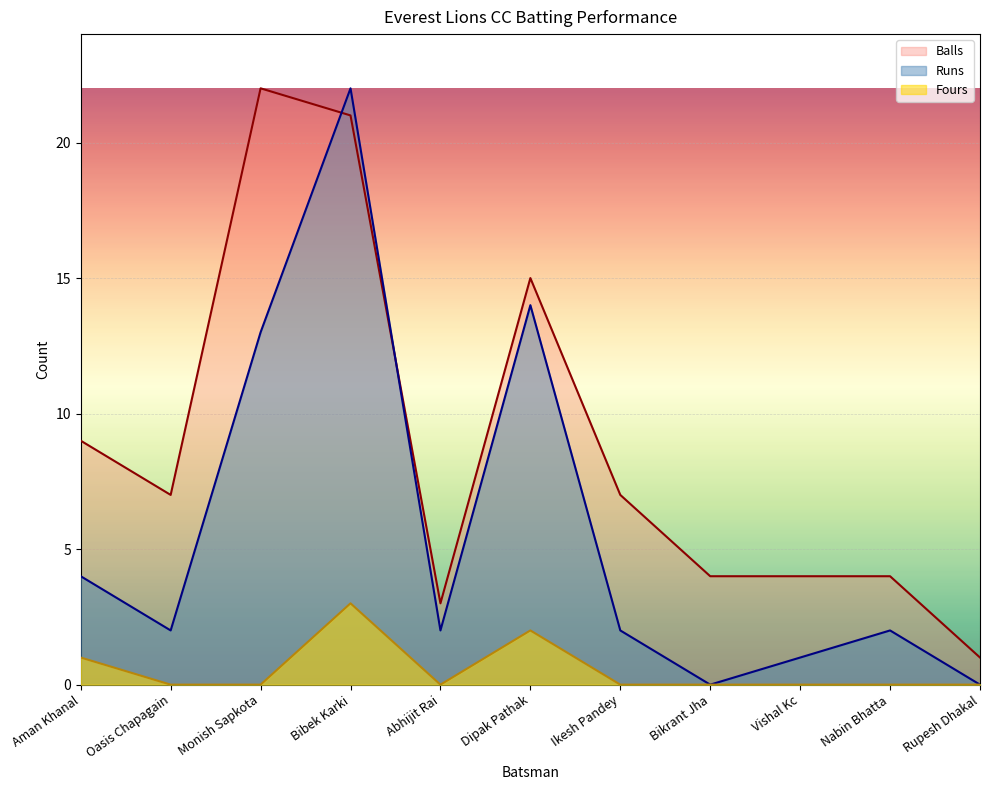

Reading left to right, list all the values displayed in this chart.

Runs: Aman Khanal=4	Oasis Chapagain=2	Monish Sapkota=13	Bibek Karki=22	Abhijit Rai=2	Dipak Pathak=14	Ikesh Pandey=2	Bikrant Jha=0	Vishal Kc=1	Nabin Bhatta=2	Rupesh Dhakal=0
Balls: Aman Khanal=9	Oasis Chapagain=7	Monish Sapkota=22	Bibek Karki=21	Abhijit Rai=3	Dipak Pathak=15	Ikesh Pandey=7	Bikrant Jha=4	Vishal Kc=4	Nabin Bhatta=4	Rupesh Dhakal=1
Fours: Aman Khanal=1	Oasis Chapagain=0	Monish Sapkota=0	Bibek Karki=3	Abhijit Rai=0	Dipak Pathak=2	Ikesh Pandey=0	Bikrant Jha=0	Vishal Kc=0	Nabin Bhatta=0	Rupesh Dhakal=0